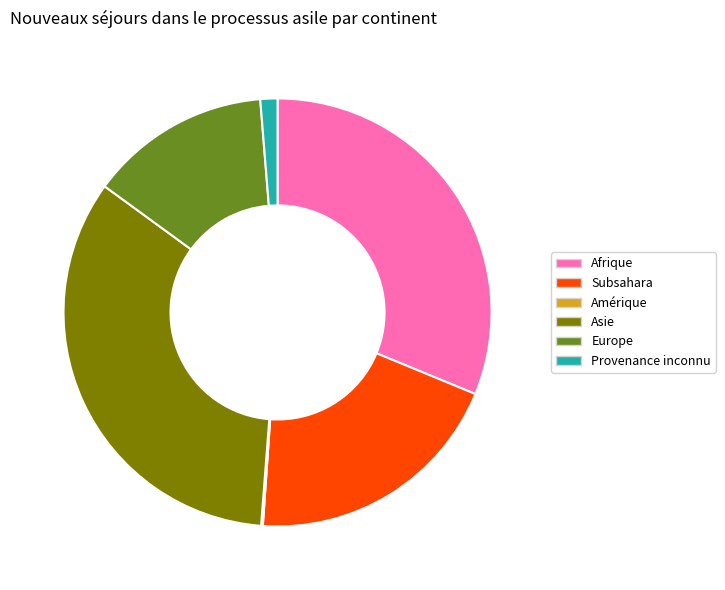

Which category has the biggest portion of the pie?

Asie